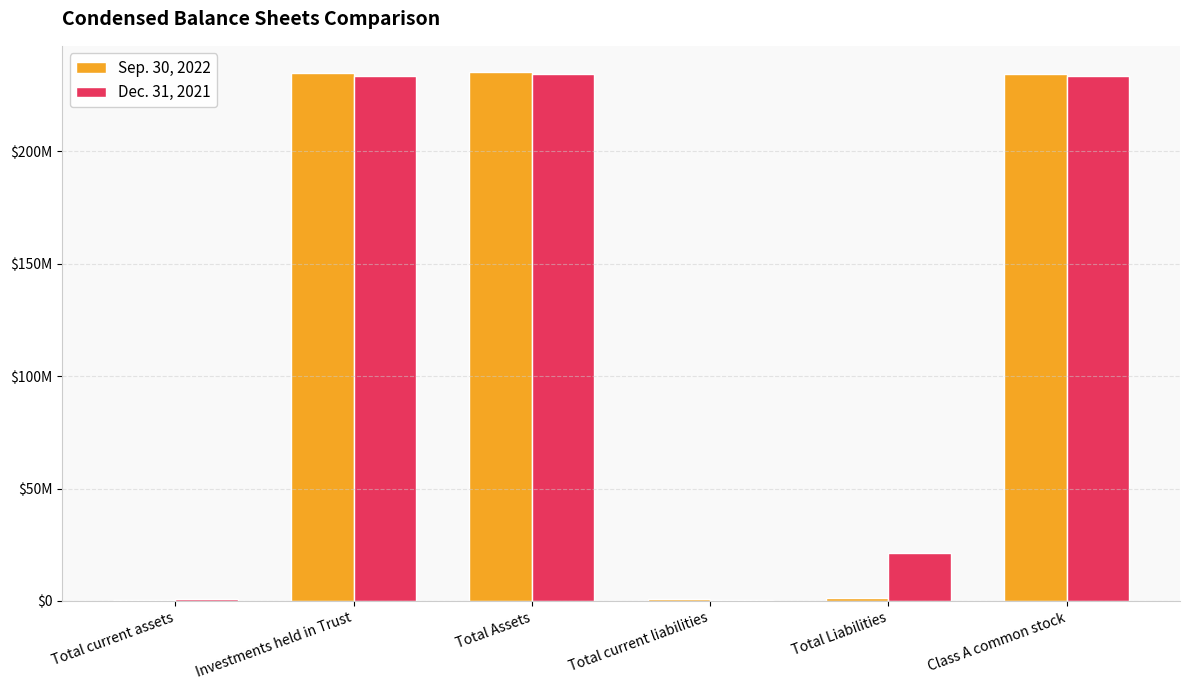

At which category is the sum across all series the highest?

Total Assets